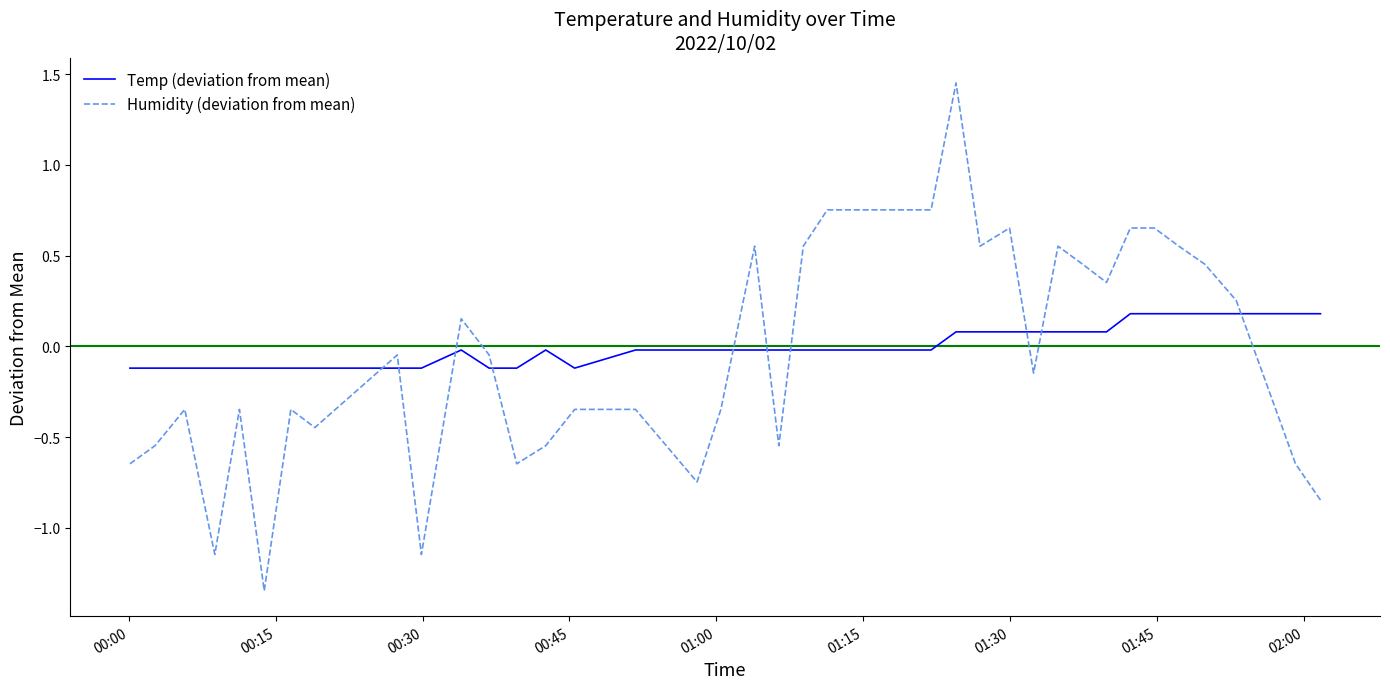

How many values in the Humidity (deviation from mean) series are below 0?

21